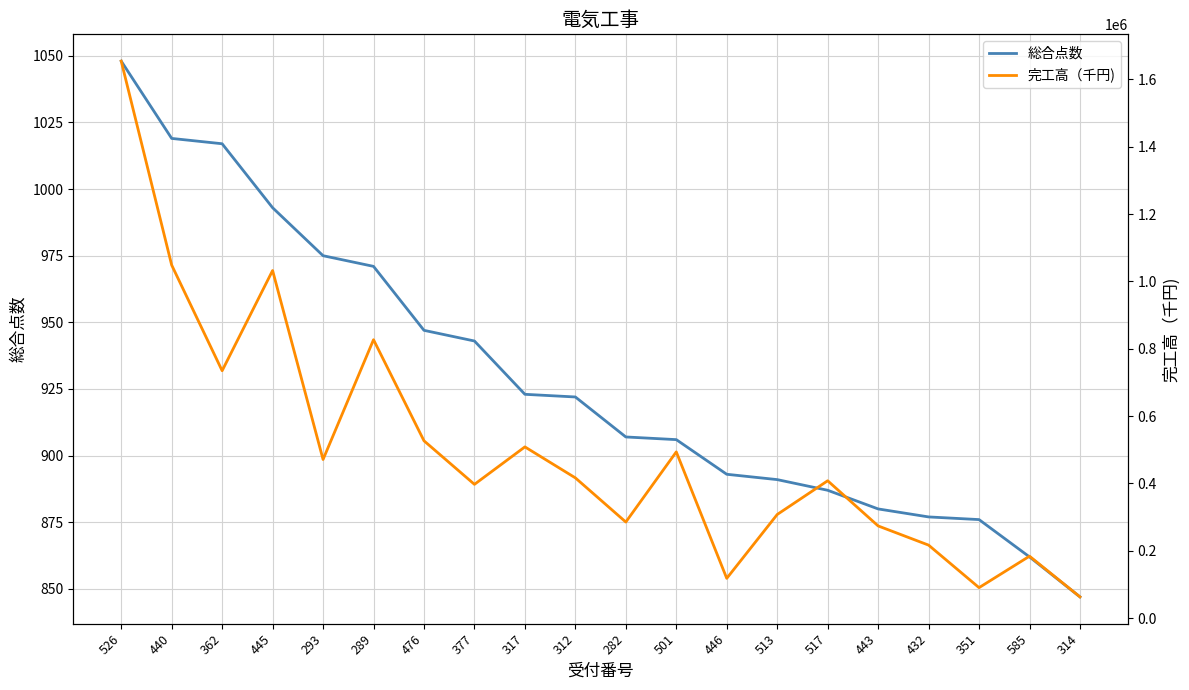

What is the lowest value of the 総合点数 series?

847